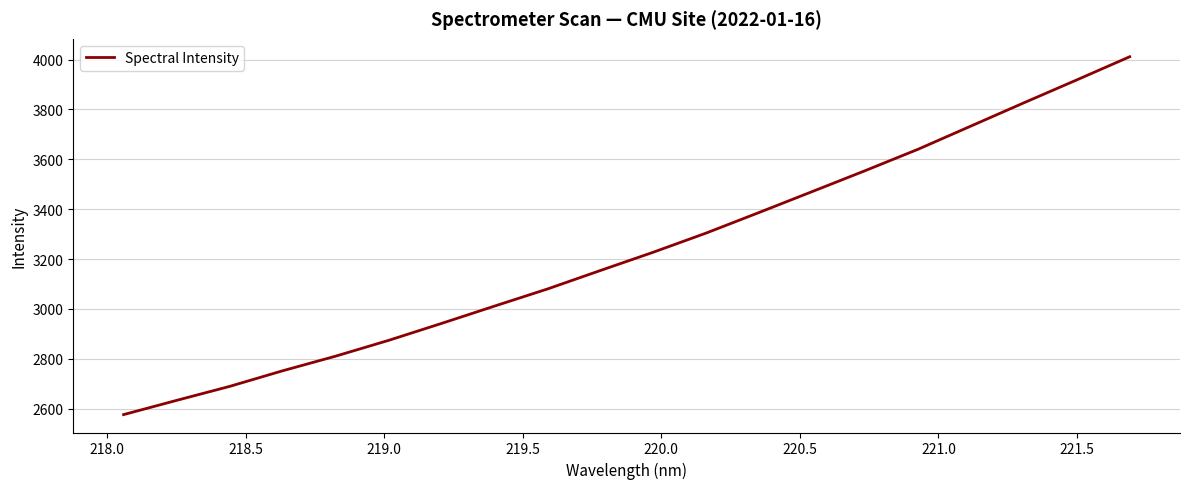

What is the difference between the maximum and minimum values?

1434.5